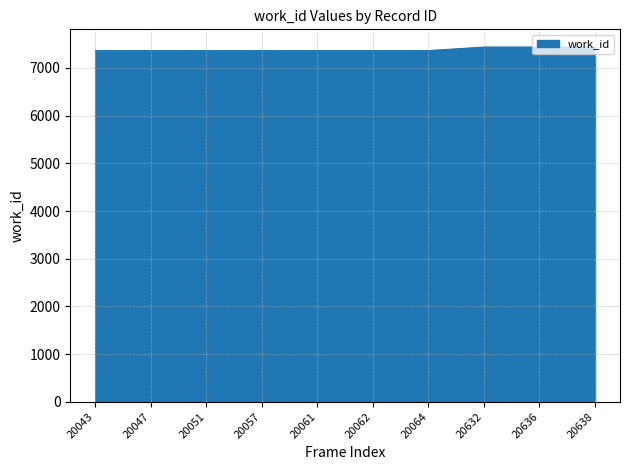

The value at 20636 is 7439. True or false?

True